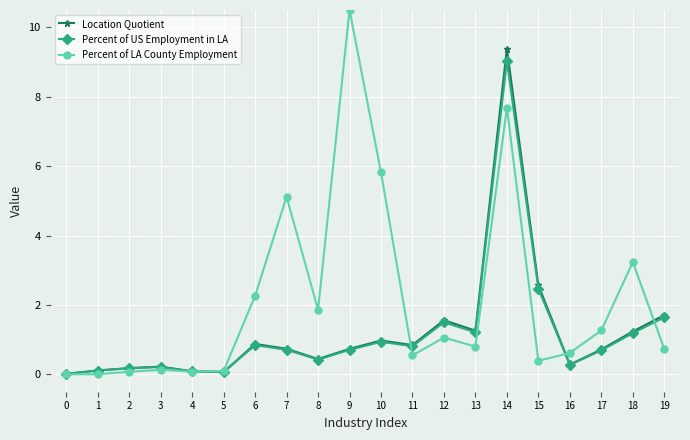

Is the value of Percent of US Employment in LA at 5 greater than the value of Percent of LA County Employment at 9?

No